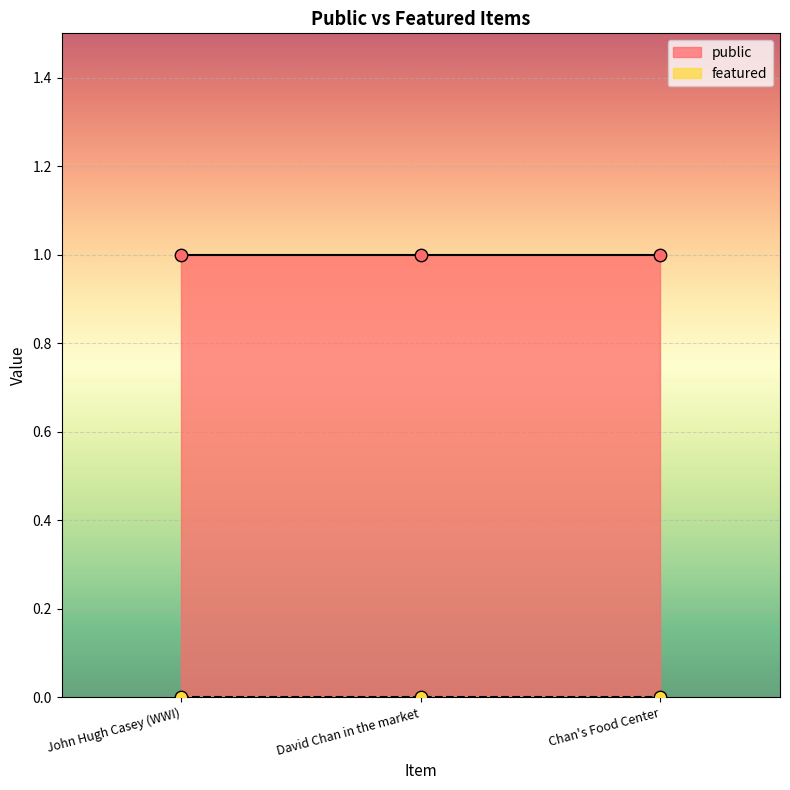

What are all the series names shown in the legend?

public, featured